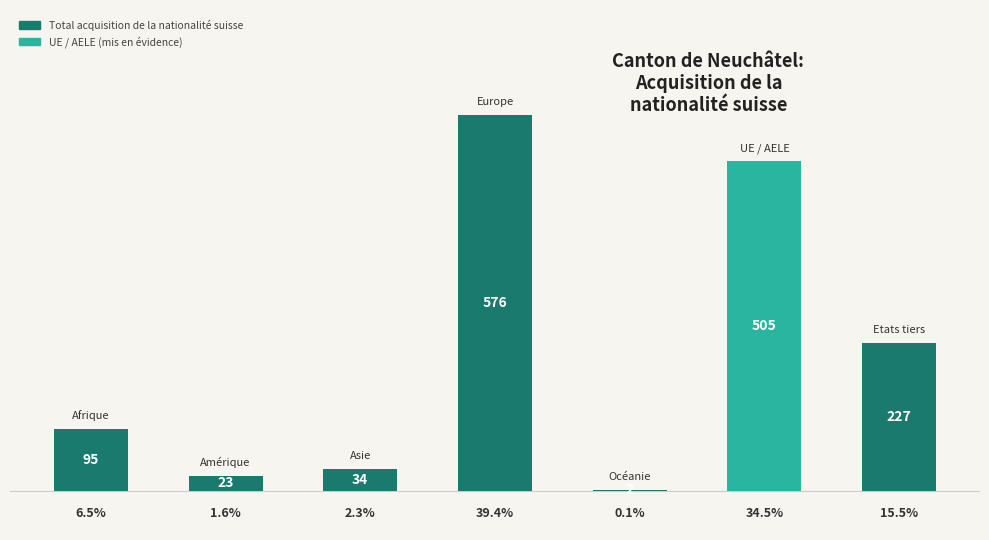

Reading left to right, transcribe all the data shown in this chart.

95	23	34	576	2	505	227